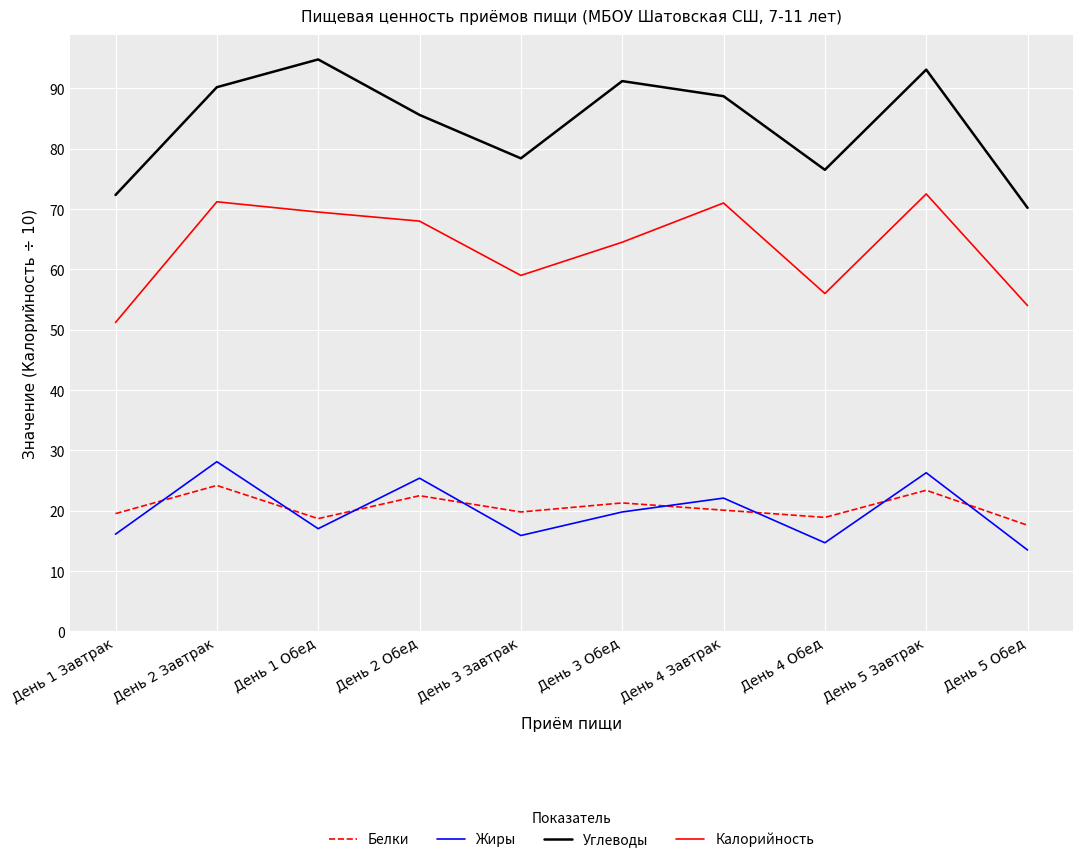

What is the spread (max minus min) of values at День 1 Завтрак?

56.2